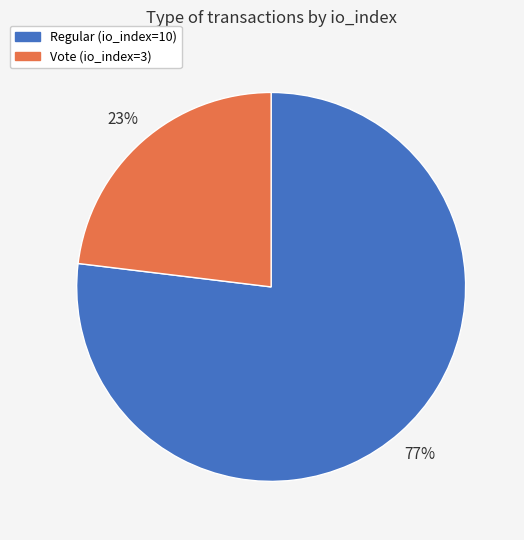

Does Vote (io_index=3) represent more than half of the total?

No